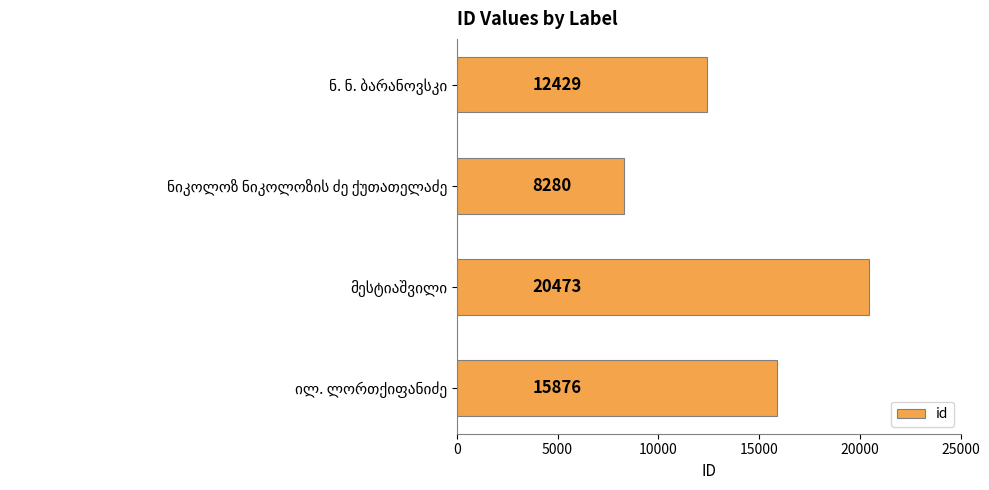

What is the value of the 3rd bar from the top?

20473